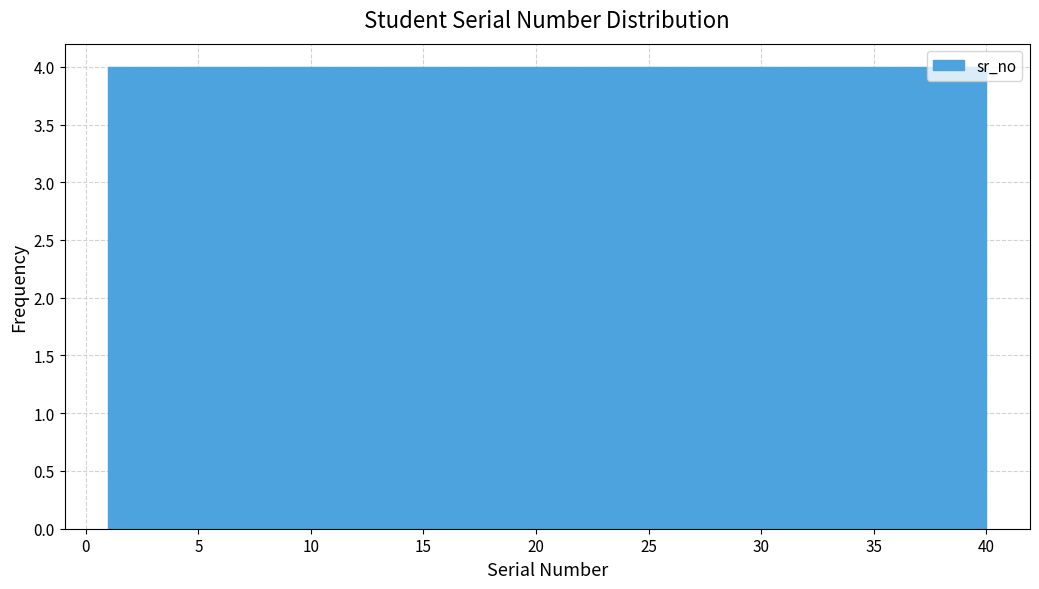

Reading left to right, transcribe this chart: for each bar, give the range it covers on the x-axis and its height. Neither the bar edges nor the heights are printed on the chart, so give them approximately, as read against the axes.

1.0 to 4.9: 4
4.9 to 8.8: 4
8.8 to 12.7: 4
12.7 to 16.6: 4
16.6 to 20.5: 4
20.5 to 24.4: 4
24.4 to 28.3: 4
28.3 to 32.2: 4
32.2 to 36.1: 4
36.1 to 40.0: 4